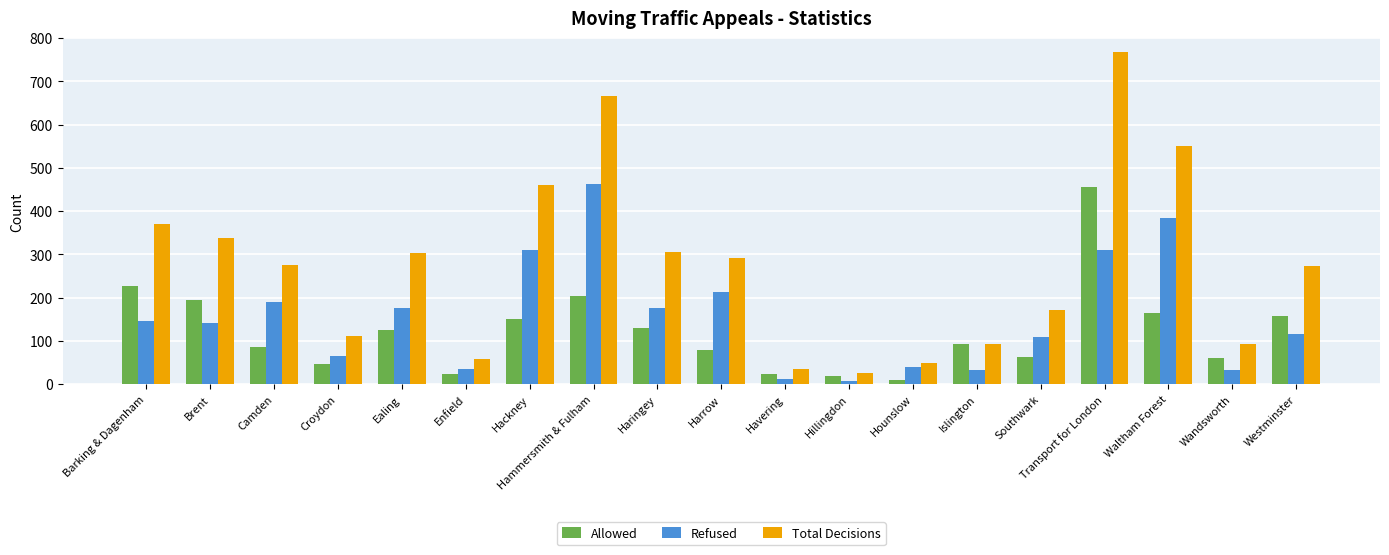

What is the value of the Total Decisions bar at the 6th from the left?

59